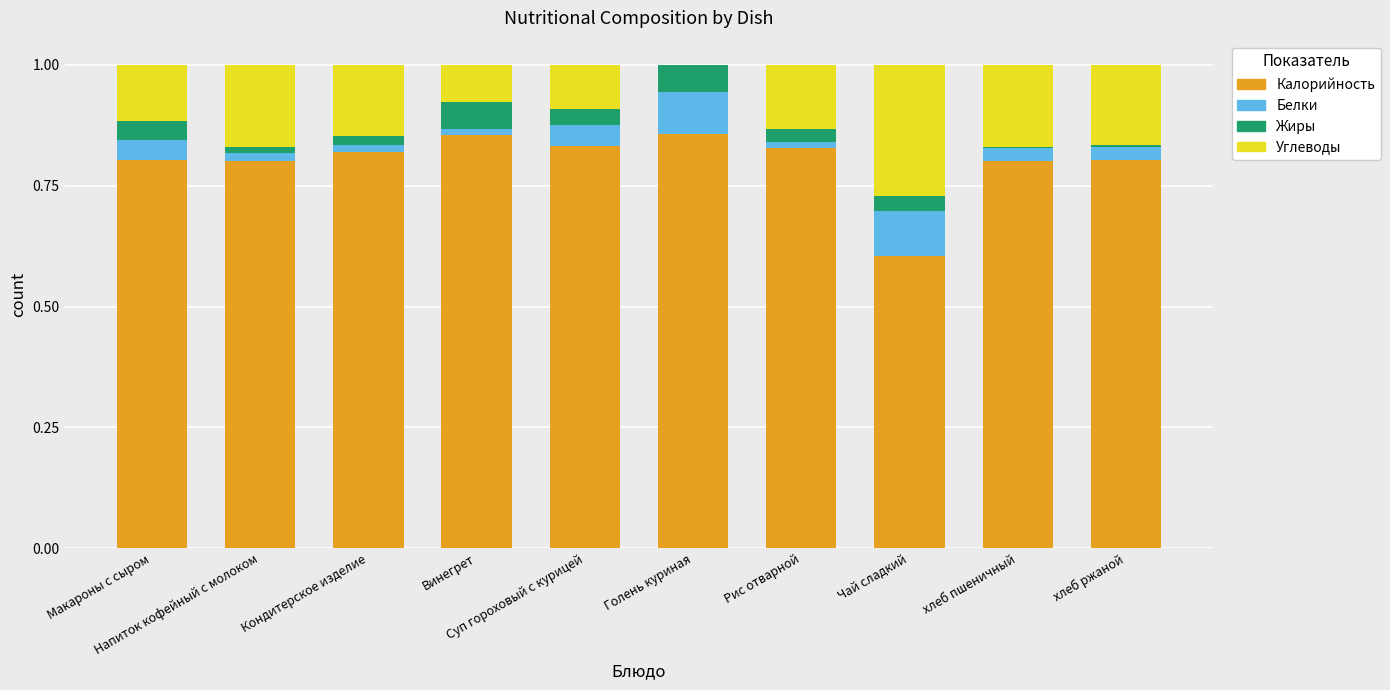

What are all the series names shown in the legend?

Калорийность, Белки, Жиры, Углеводы